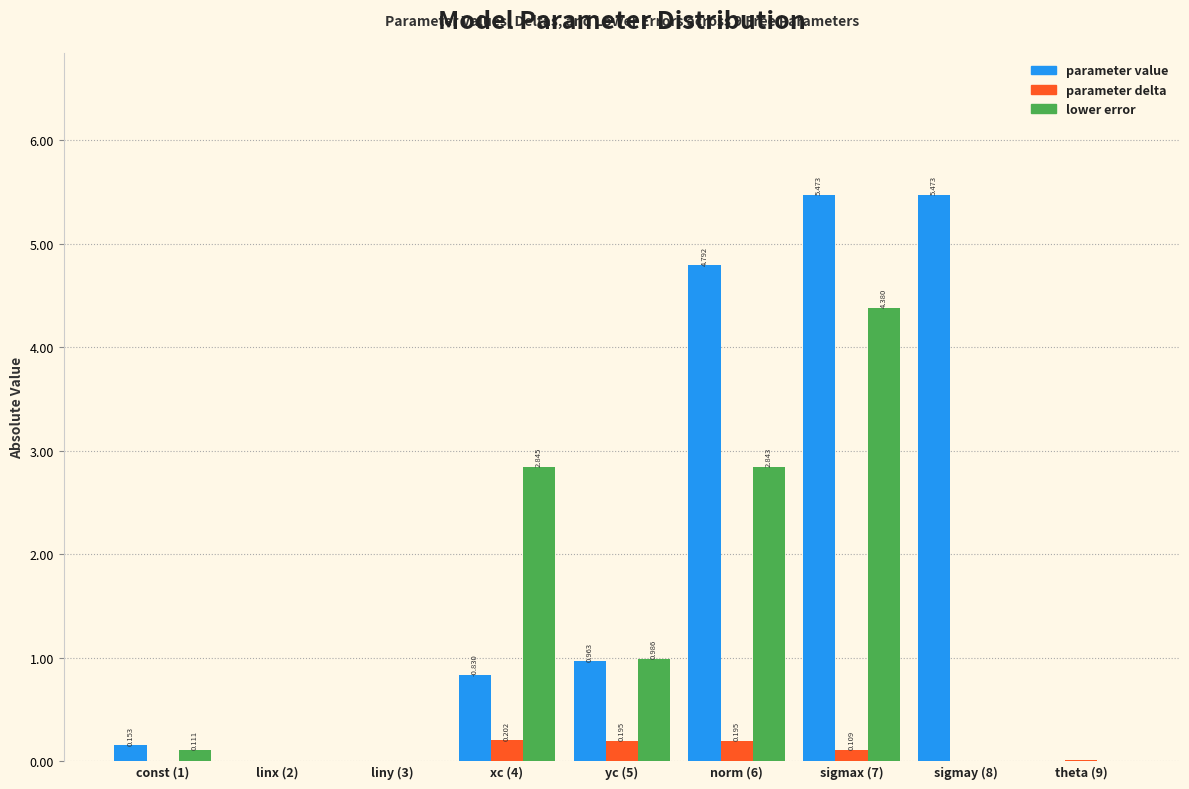

Between linx (2) and liny (3), which series saw the biggest shift?

lower error